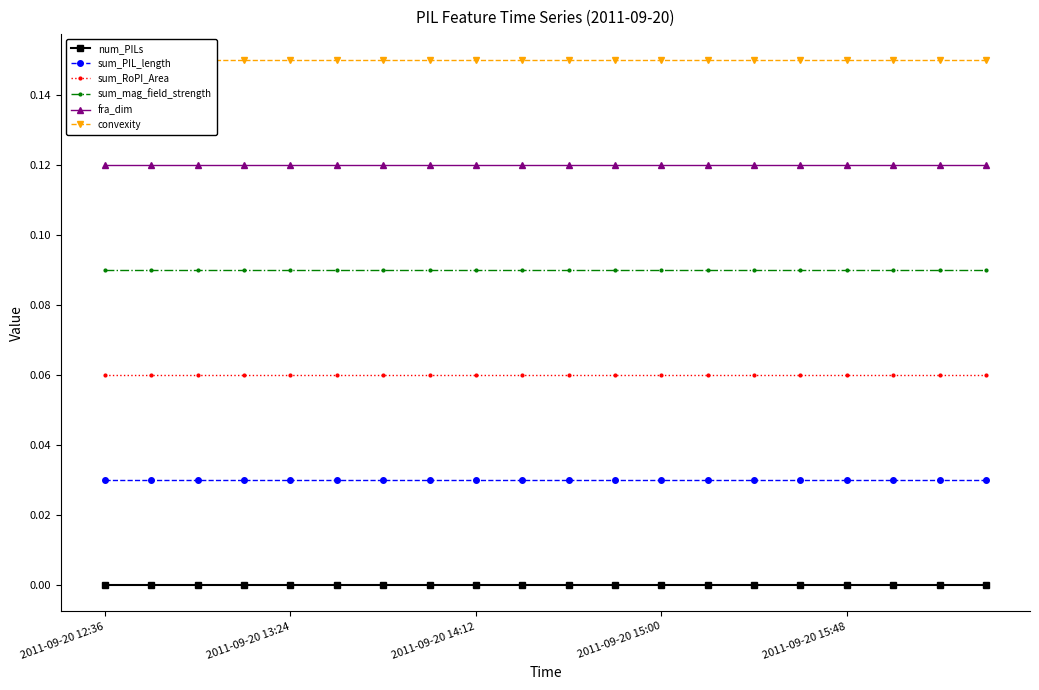

What is the difference between the highest and lowest values at 6?

0.1